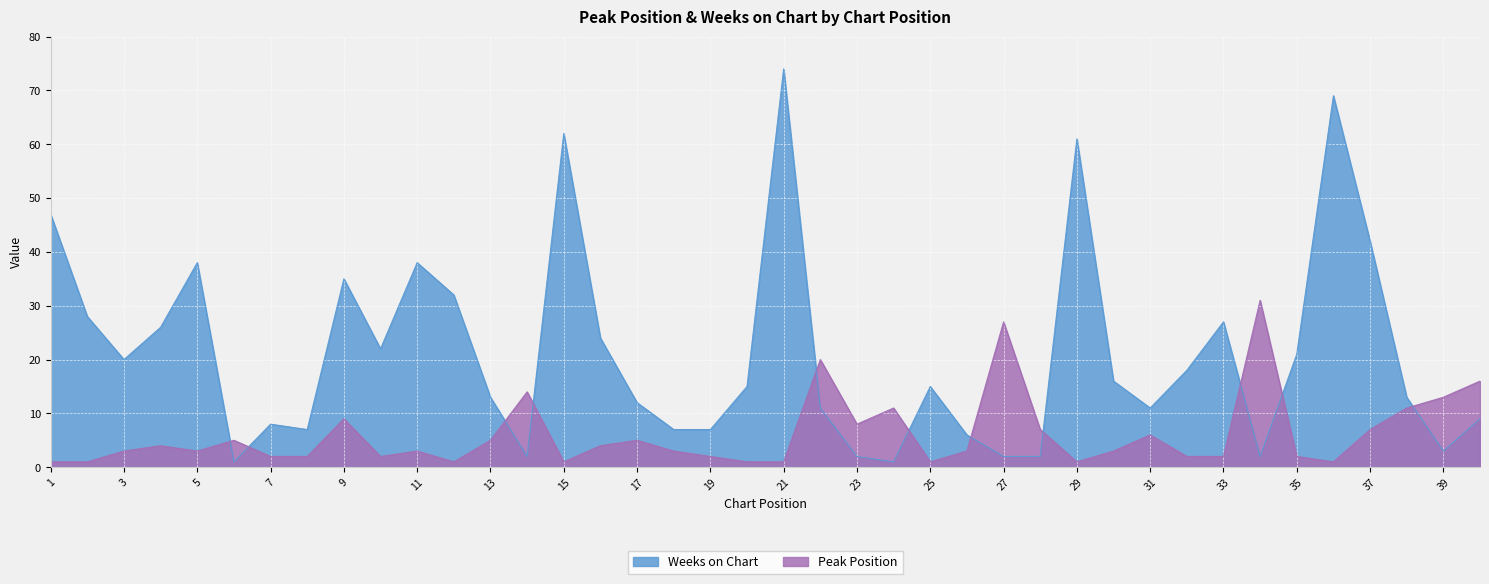

Where does the Peak Position series first go above 3?

4